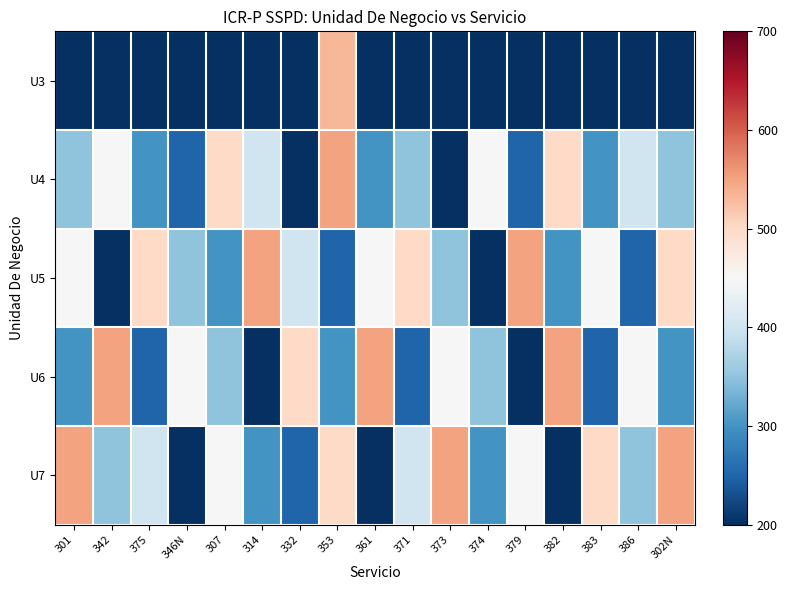

Reading left to right, what are all the values shown in this chart?

U3: 301=200.0	342=200.0	375=200.0	346N=200.0	307=200.0	314=200.0	332=200.0	353=533.3	361=200.0	371=200.0	373=200.0	374=200.0	379=200.0	382=200.0	383=200.0	386=200.0	302N=200.0
U4: 301=350.0	342=450.0	375=300.0	346N=250.0	307=500.0	314=400.0	332=200.0	353=550.0	361=300.0	371=350.0	373=200.0	374=450.0	379=250.0	382=500.0	383=300.0	386=400.0	302N=350.0
U5: 301=450.0	342=200.0	375=500.0	346N=350.0	307=300.0	314=550.0	332=400.0	353=250.0	361=450.0	371=500.0	373=350.0	374=200.0	379=550.0	382=300.0	383=450.0	386=250.0	302N=500.0
U6: 301=300.0	342=550.0	375=250.0	346N=450.0	307=350.0	314=200.0	332=500.0	353=300.0	361=550.0	371=250.0	373=450.0	374=350.0	379=200.0	382=550.0	383=250.0	386=450.0	302N=300.0
U7: 301=550.0	342=350.0	375=400.0	346N=200.0	307=450.0	314=300.0	332=250.0	353=500.0	361=200.0	371=400.0	373=550.0	374=300.0	379=450.0	382=200.0	383=500.0	386=350.0	302N=550.0